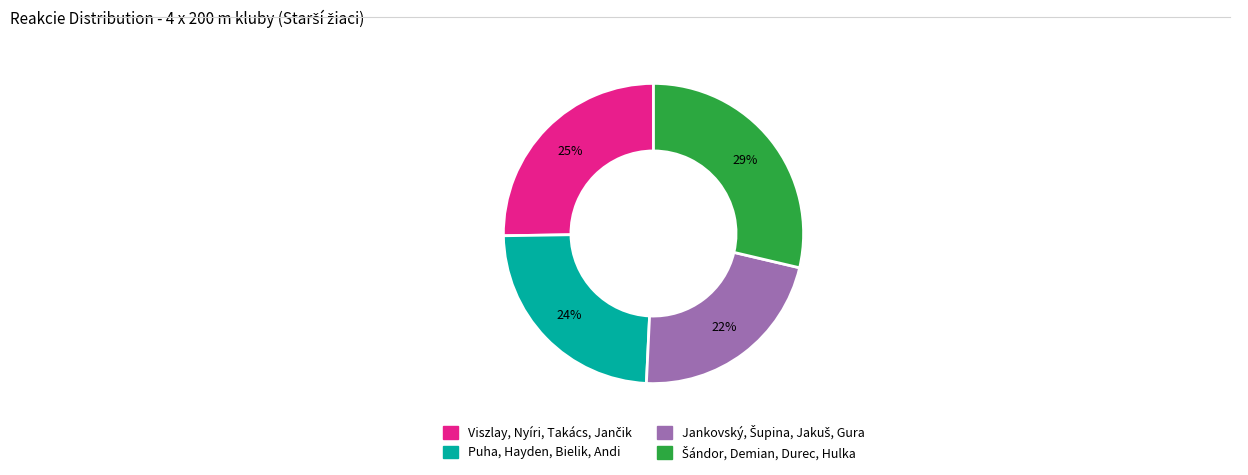

To the nearest percent, what percentage of the pie is Puha, Hayden, Bielik, Andi?

24%